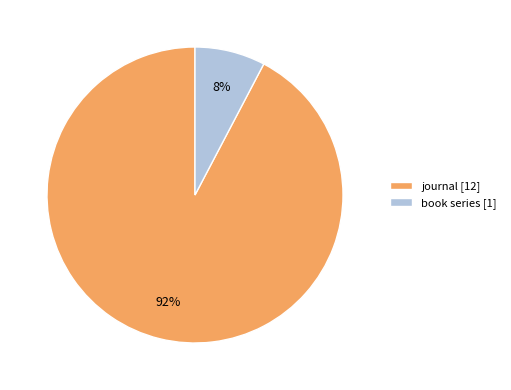

Count the number of slices in the pie.

2